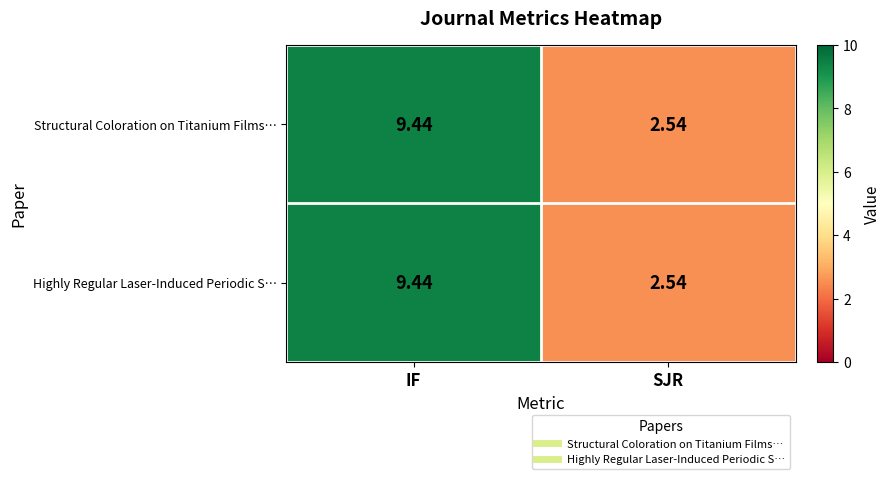

Rank the categories by Highly Regular Laser-Induced Periodic S… value from lowest to highest.

SJR, IF